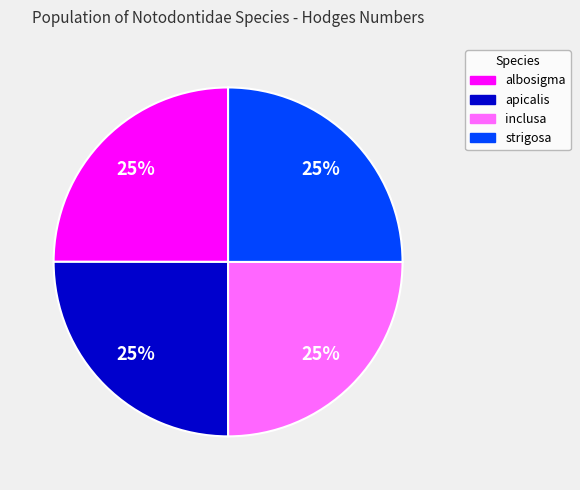

To the nearest percent, what is the average slice percentage?

25%